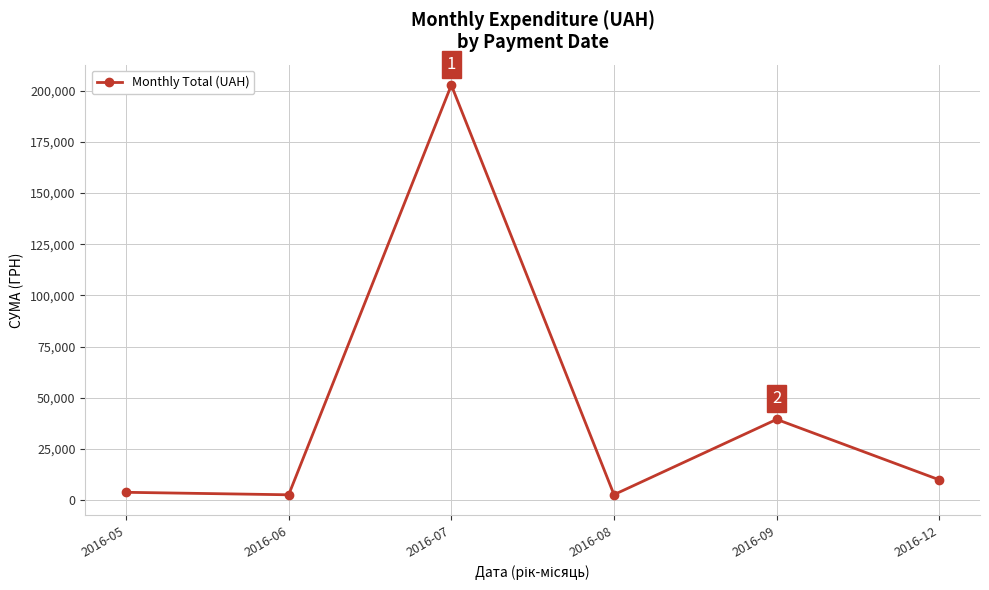

Where is the data nearest to the value 102698?

2016-09